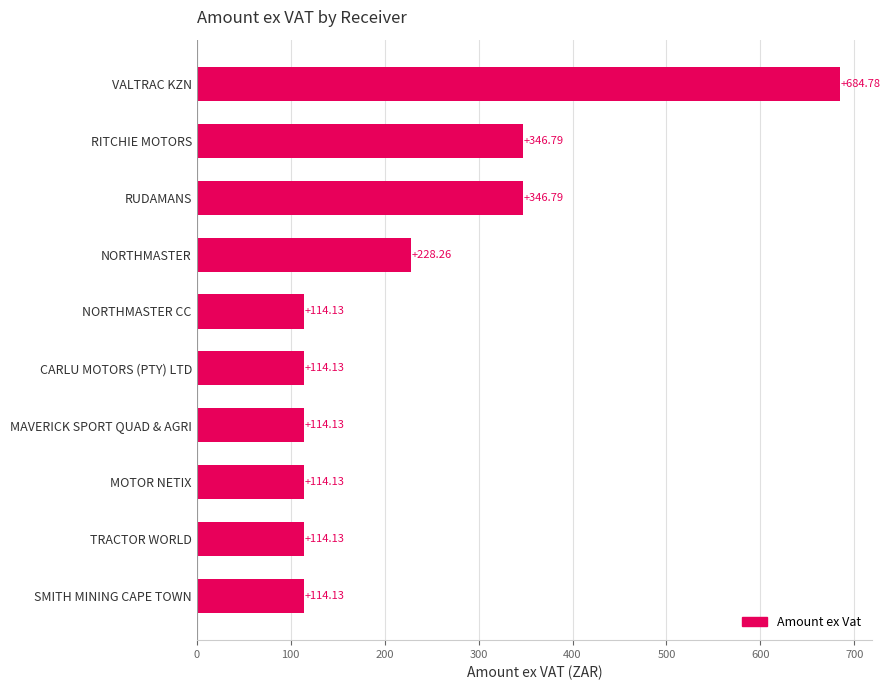

What is the maximum value shown in the chart?

684.8